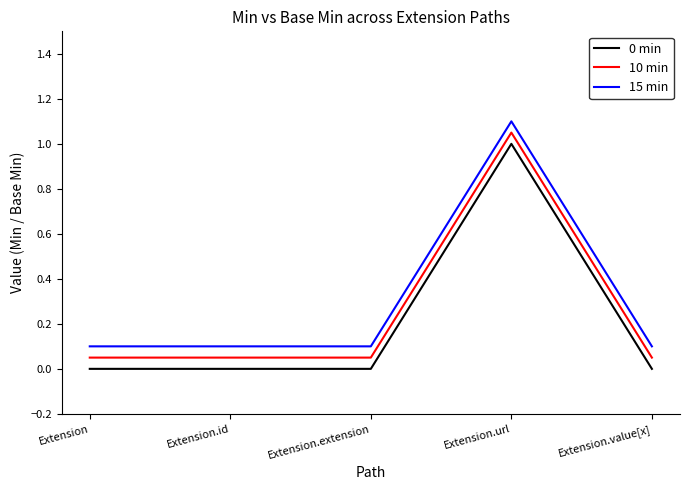

At which category does the chart reach its peak across all series?

Extension.url